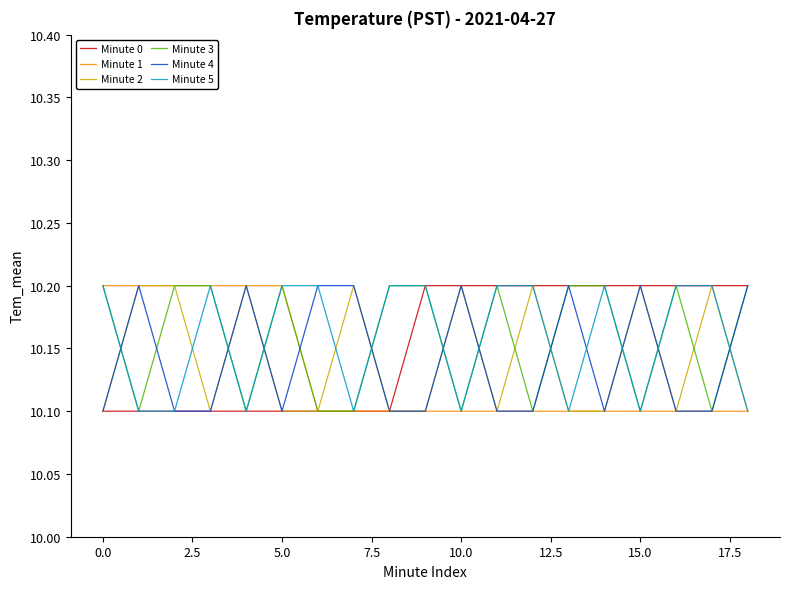

What is the minimum value for Minute 3?

10.1